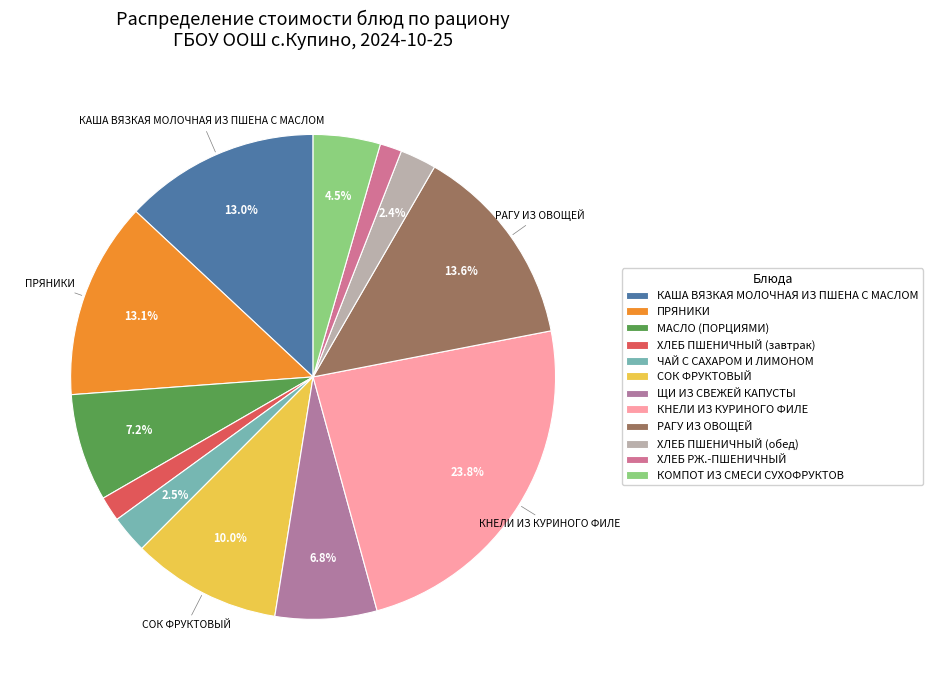

What percentage is the ХЛЕБ РЖ.-ПШЕНИЧНЫЙ slice, to the nearest percent?

1%